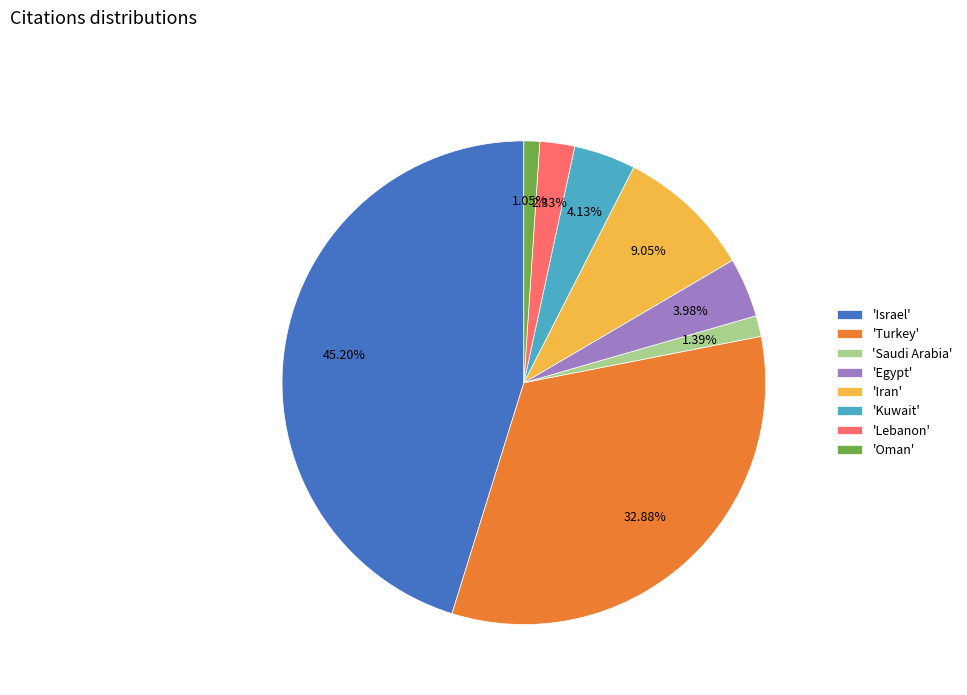

Is the sum of 'Kuwait' and 'Iran' greater than half?

No